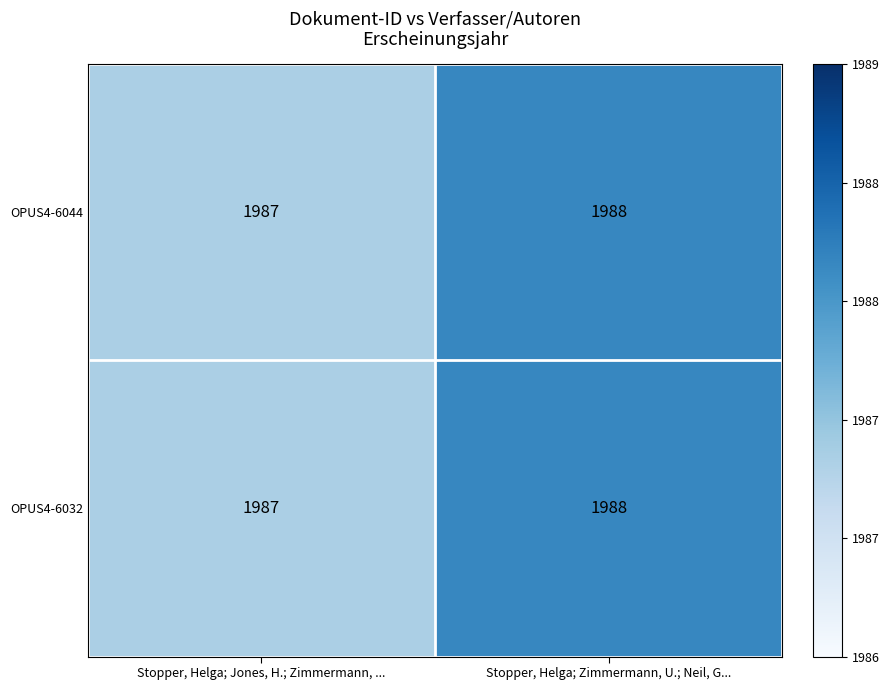

What is the average value of the OPUS4-6044 series?

1988